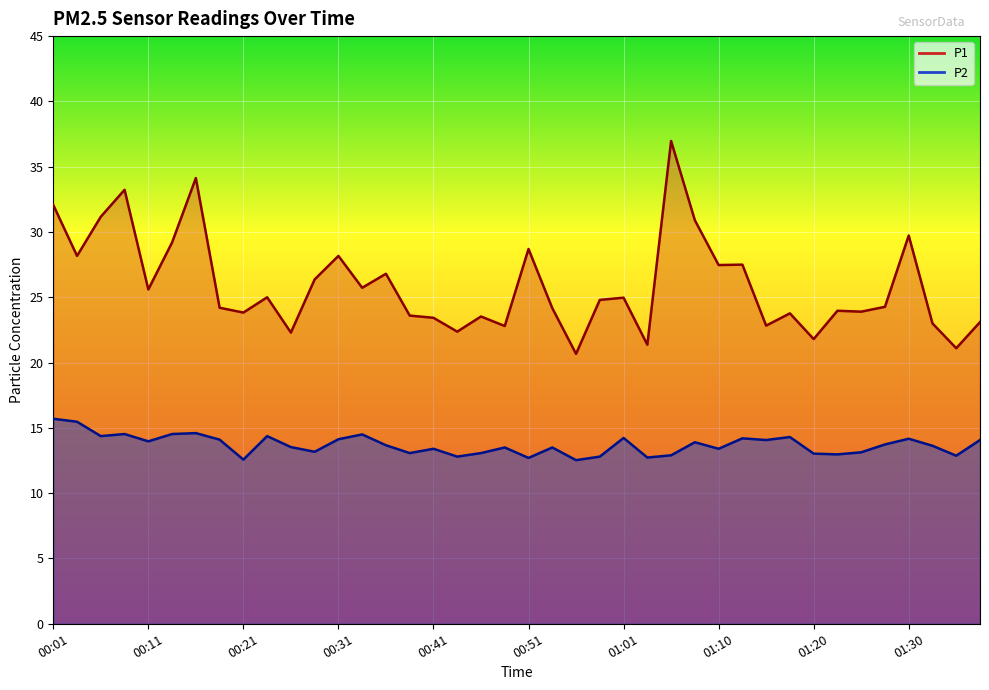

True or false: P1 and P2 intersect in this chart.

False